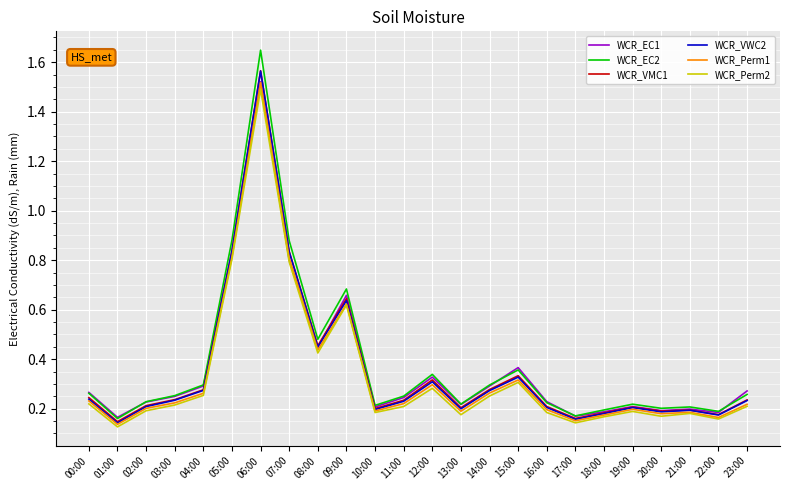

What are all the series names shown in the legend?

WCR_EC1, WCR_EC2, WCR_VMC1, WCR_VWC2, WCR_Perm1, WCR_Perm2